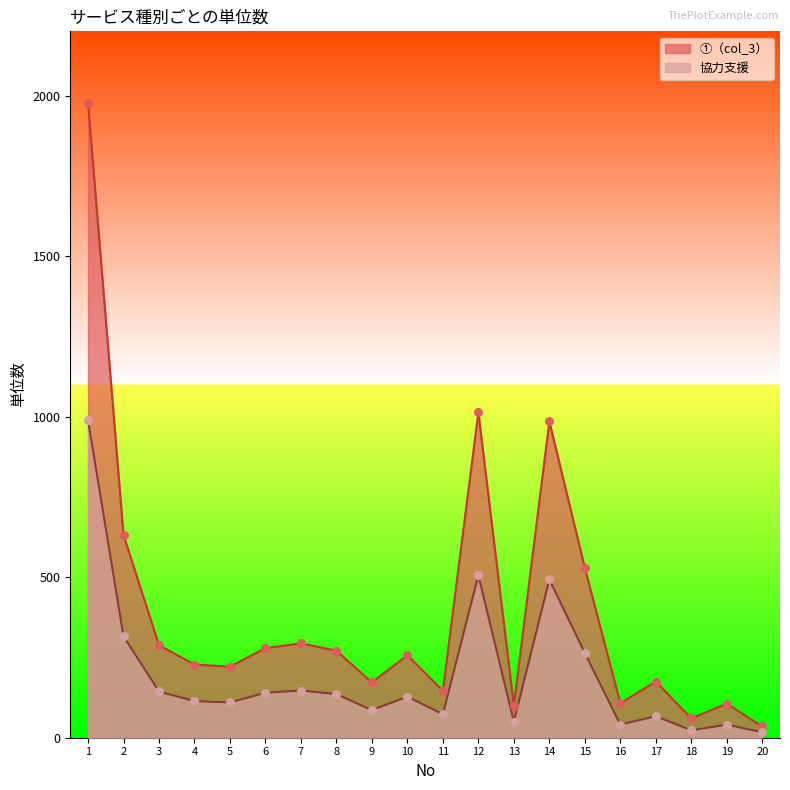

Which series has the largest Y range (max minus min)?

①（col_3）